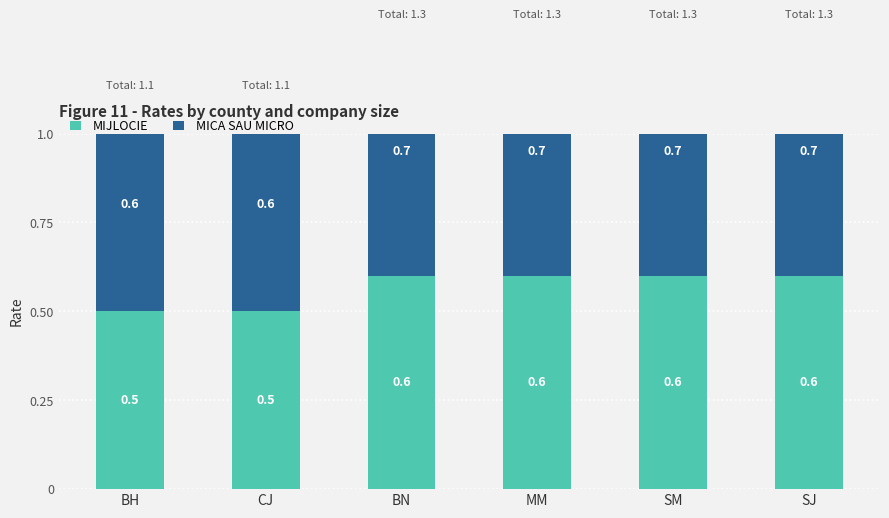

What is the maximum value shown in the chart?

0.7